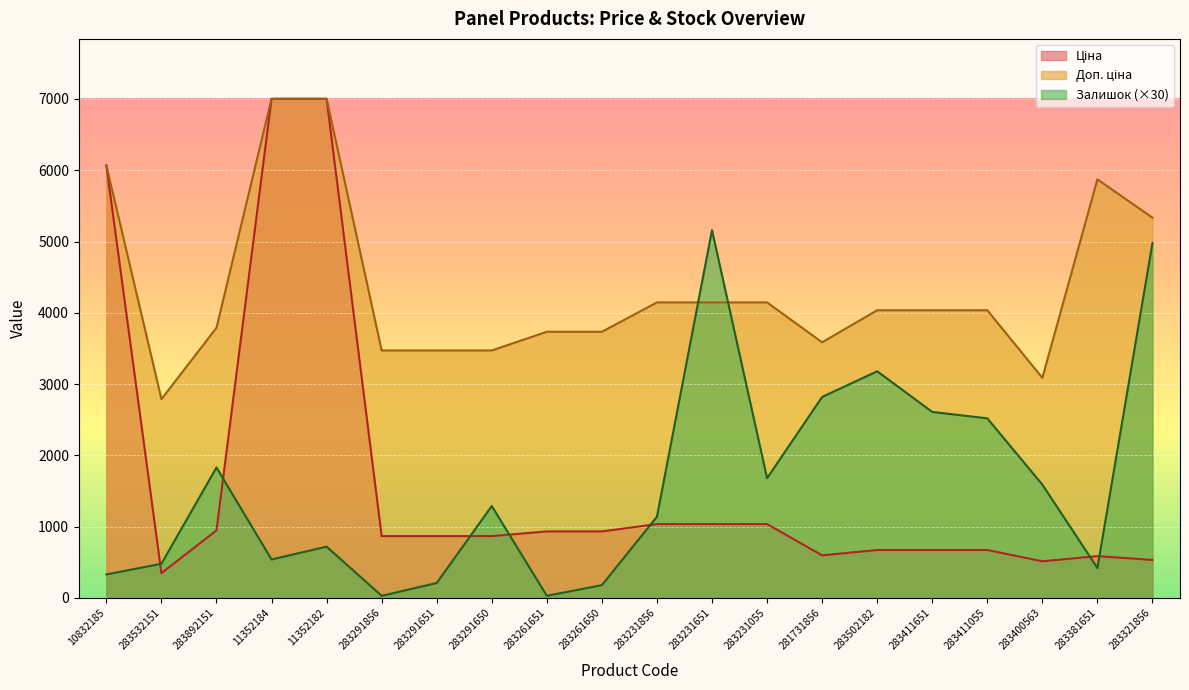

What is the label of the 1st point from the right?

283321856